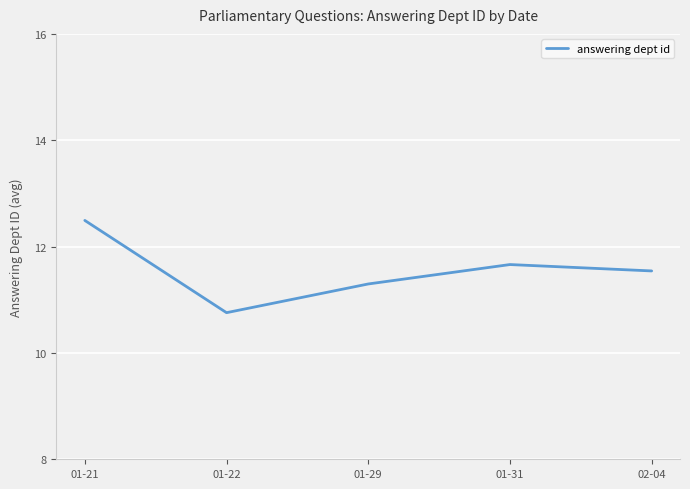

Rank the categories by value from highest to lowest.

01-21, 01-31, 02-04, 01-29, 01-22